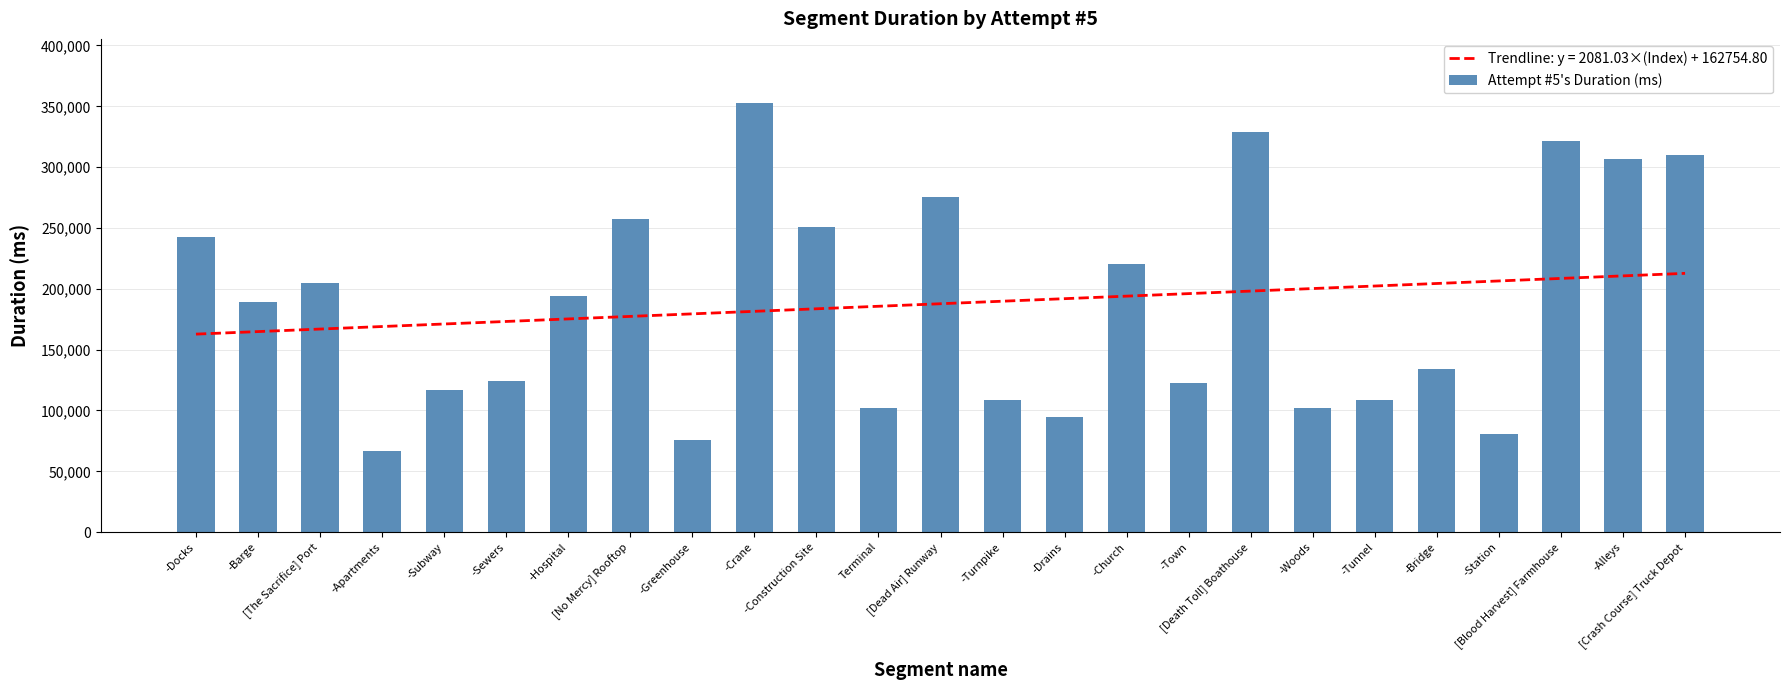

What is the difference between the values at -Woods and -Town?

20719